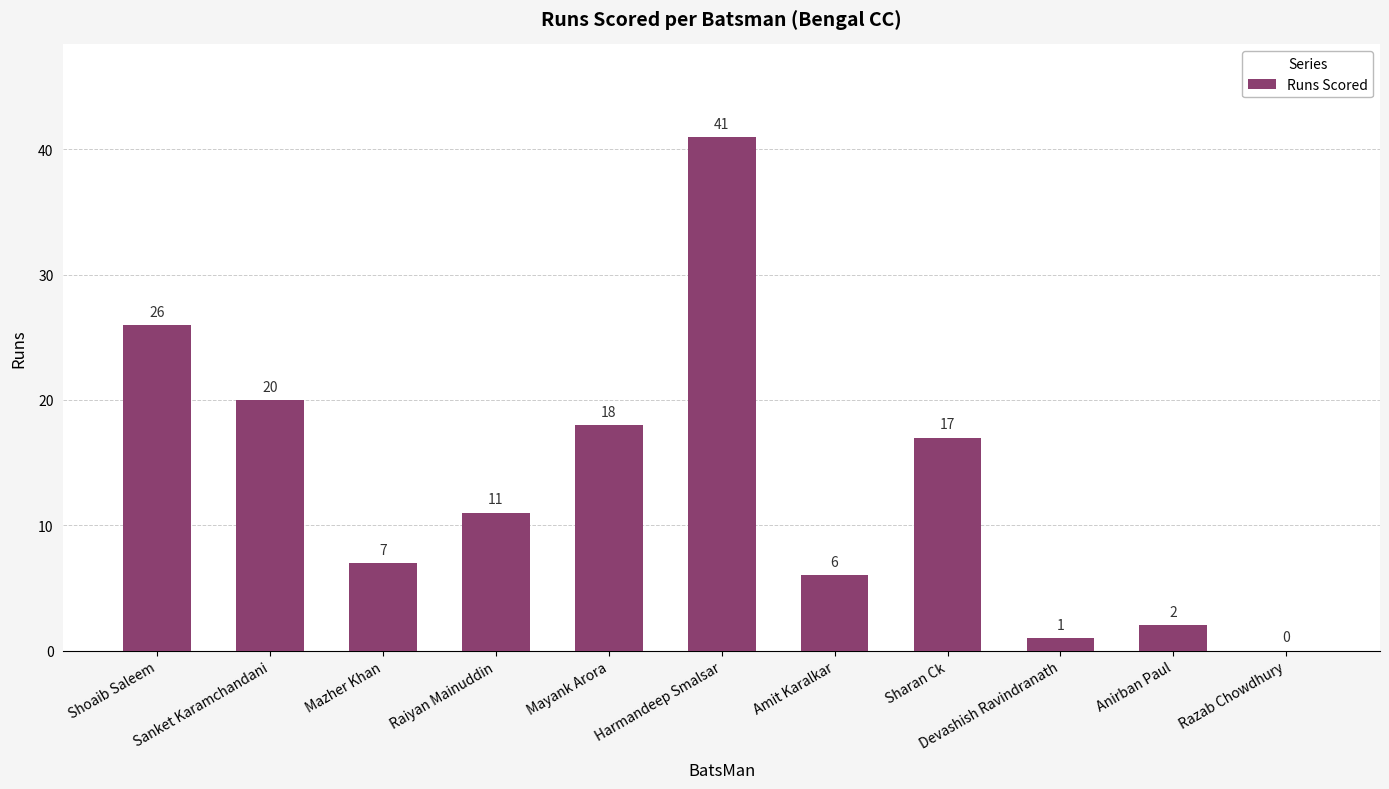

What is the sum of all values?

149